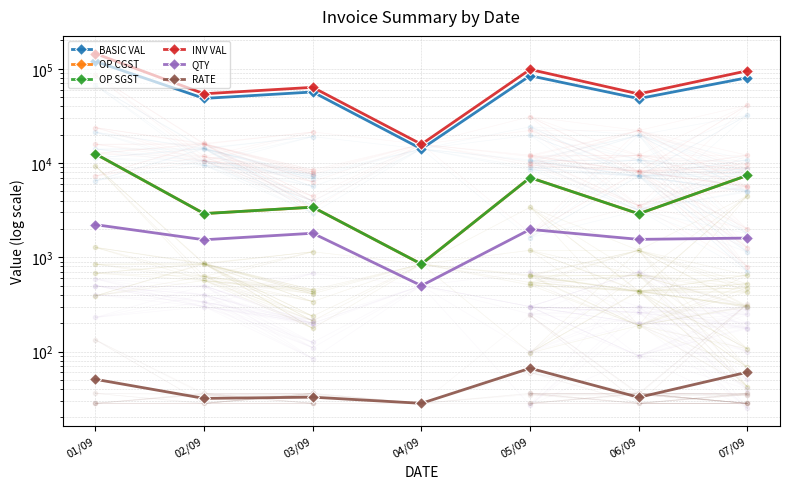

Reading right to left, extract all data points from this chart.

BASIC VAL: 80422.0	48267.3	84406.2	14125.0	56741.0	48479.8	119767.5
OP CGST: 7397.8	2896.0	7004.3	847.5	3404.5	2908.8	12514.5
OP SGST: 7397.8	2896.0	7004.3	847.5	3404.5	2908.8	12514.5
INV VAL: 95217.6	54059.4	98414.8	15820.0	63549.9	54297.3	144796.4
QTY: 1600.0	1550.0	1977.0	500.0	1800.0	1535.0	2220.0
RATE: 60.5	32.7	66.5	28.2	32.8	31.9	50.8